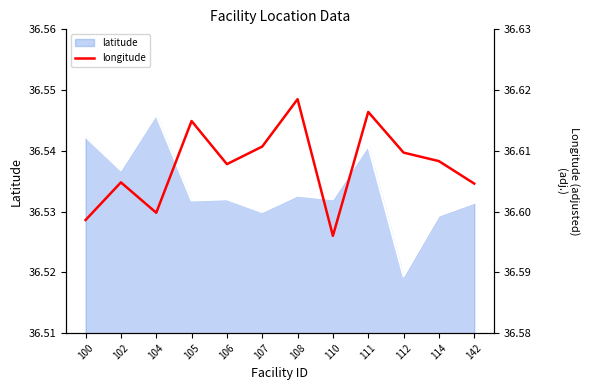

True or false: latitude has a value of 14.1 at 105.

False